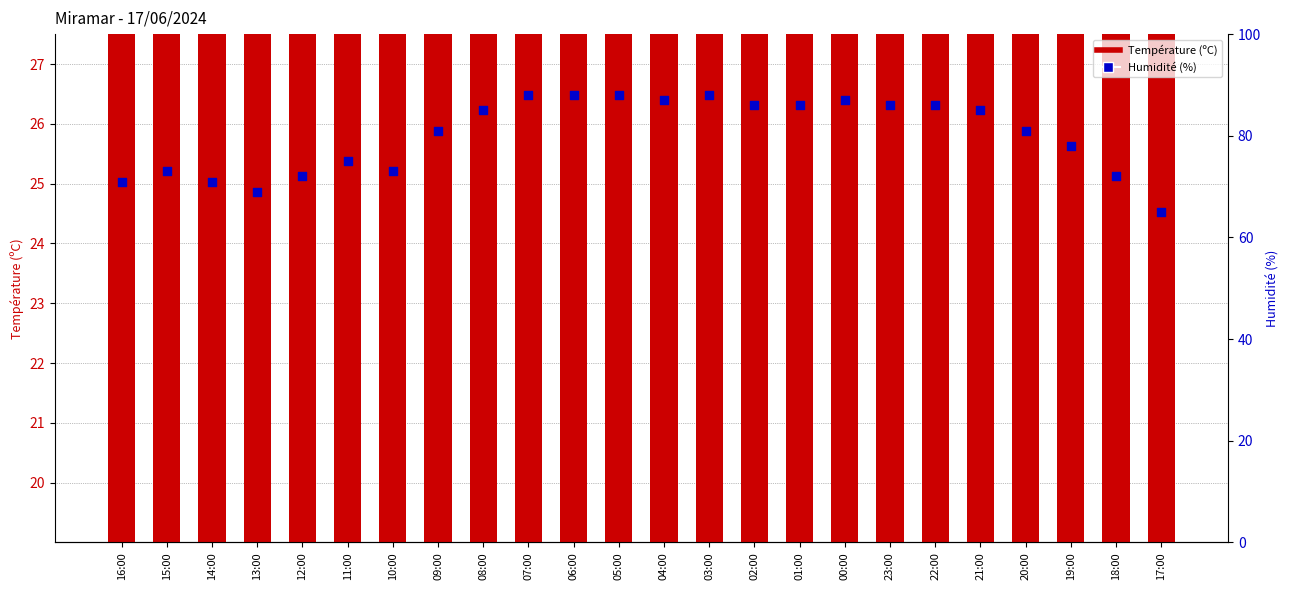

Which series has the largest total across all categories?

Humidité (%)